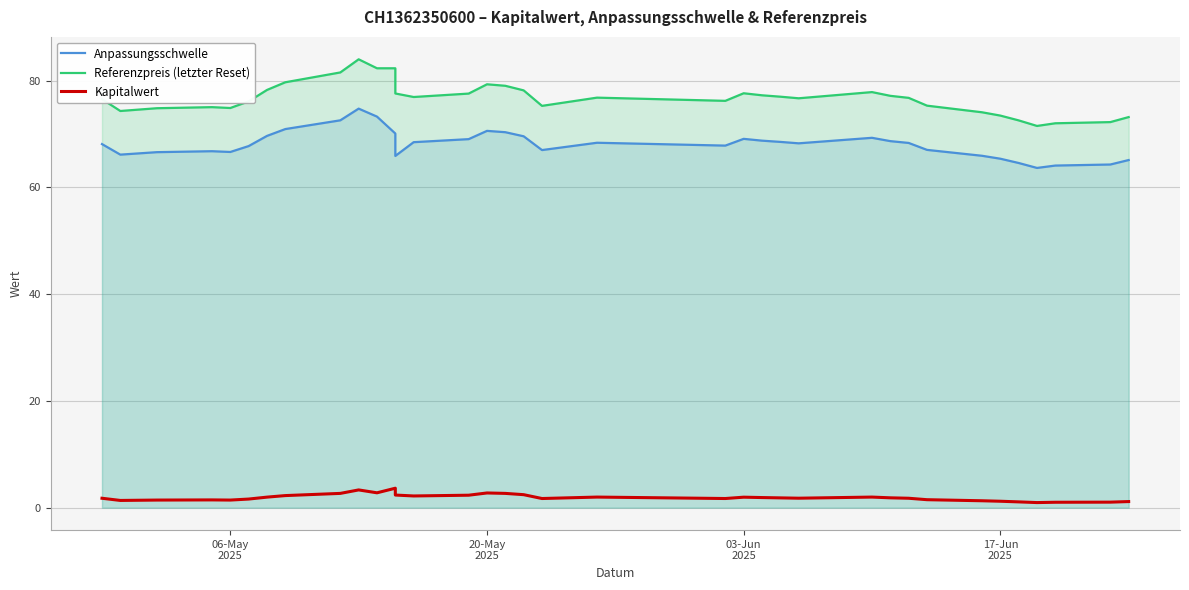

True or false: Anpassungsschwelle and Kapitalwert intersect in this chart.

False